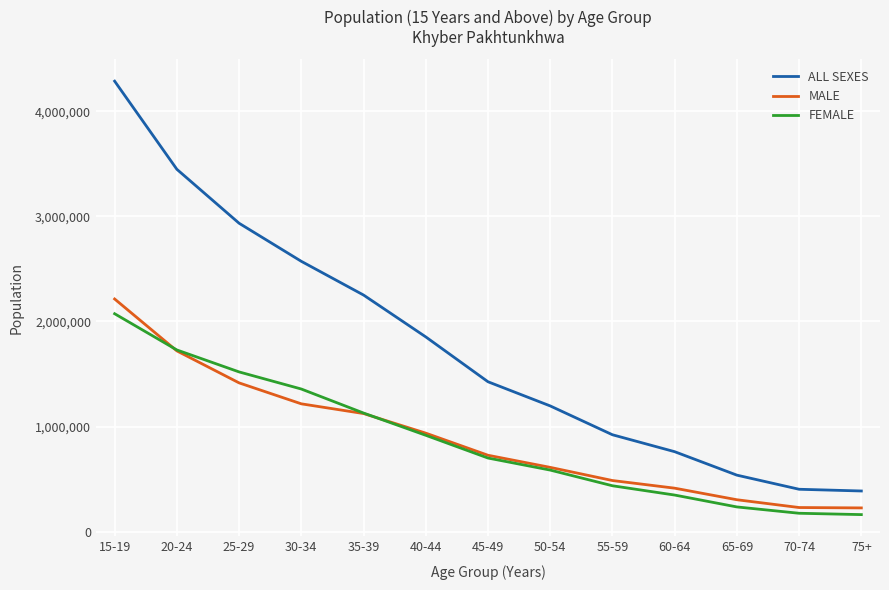

Which series has the largest total across all categories?

ALL SEXES